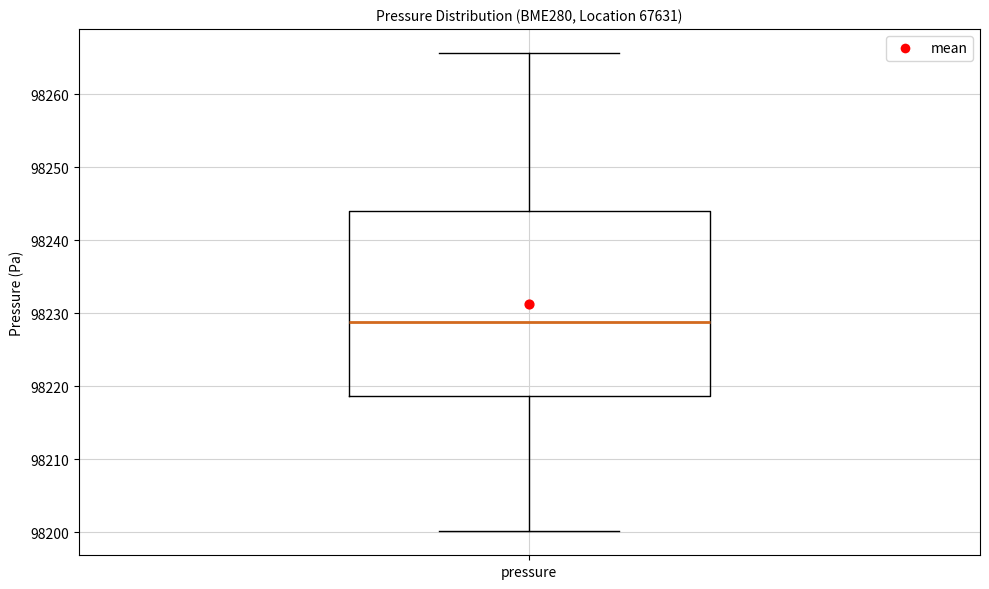

Where does the upper whisker of the box for pressure end on the y-axis? The values are not printed on the chart, so give them approximately, as read against the axis.

98266